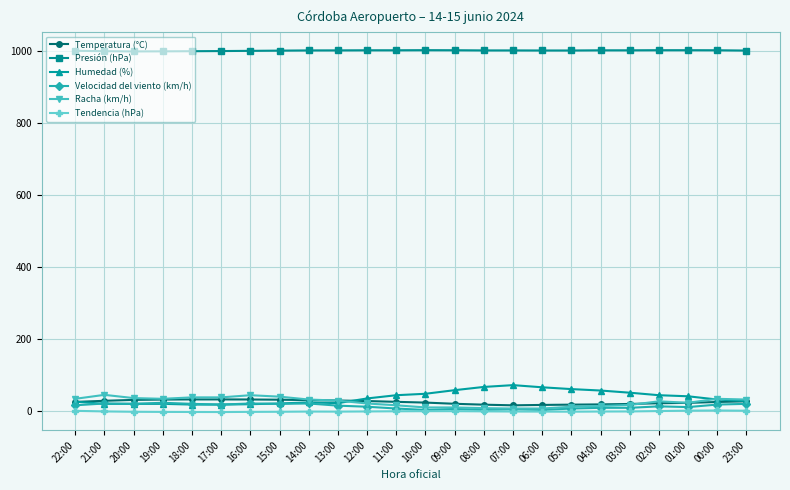

How many data points does each series have?

24